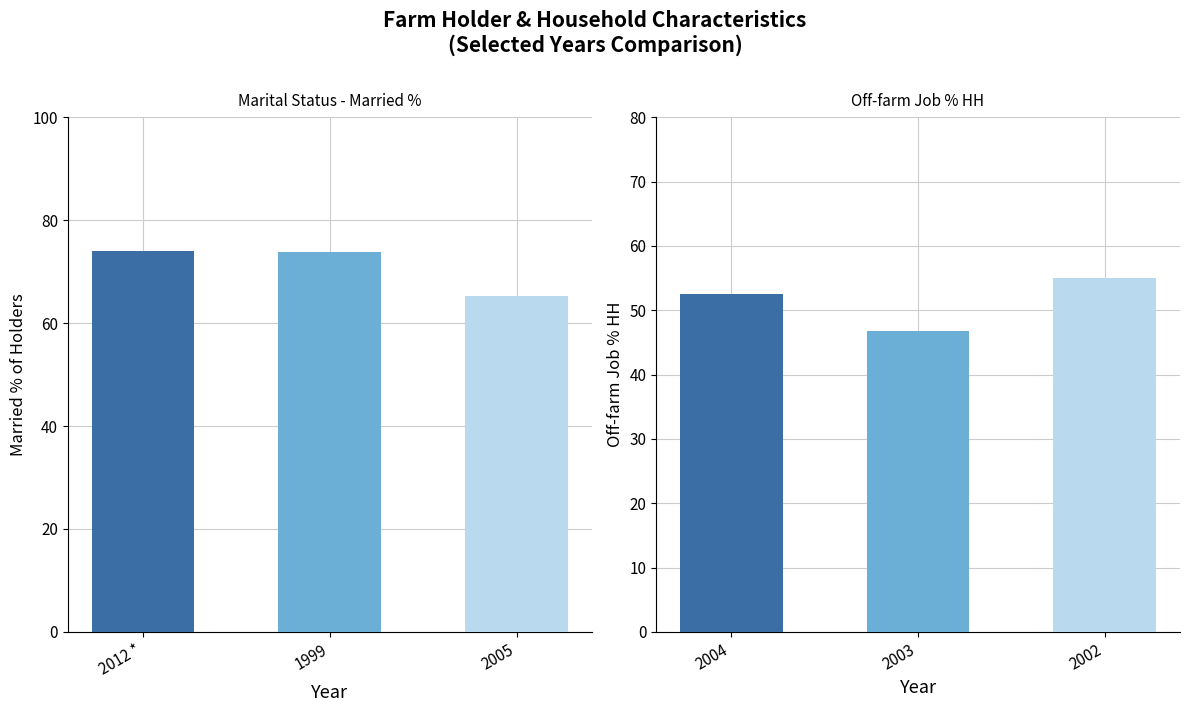

How many bars are there in total?

6